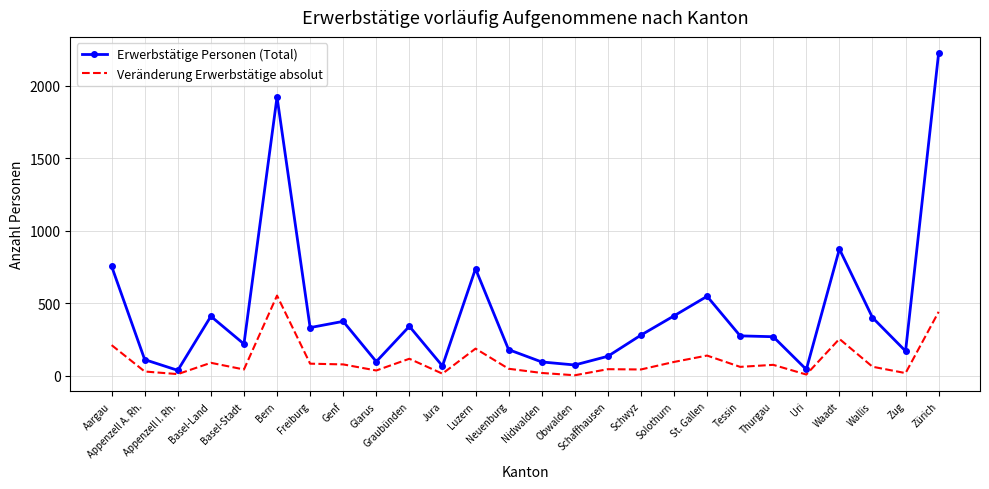

List the series in order of their peak value, highest first.

Erwerbstätige Personen (Total), Veränderung Erwerbstätige absolut